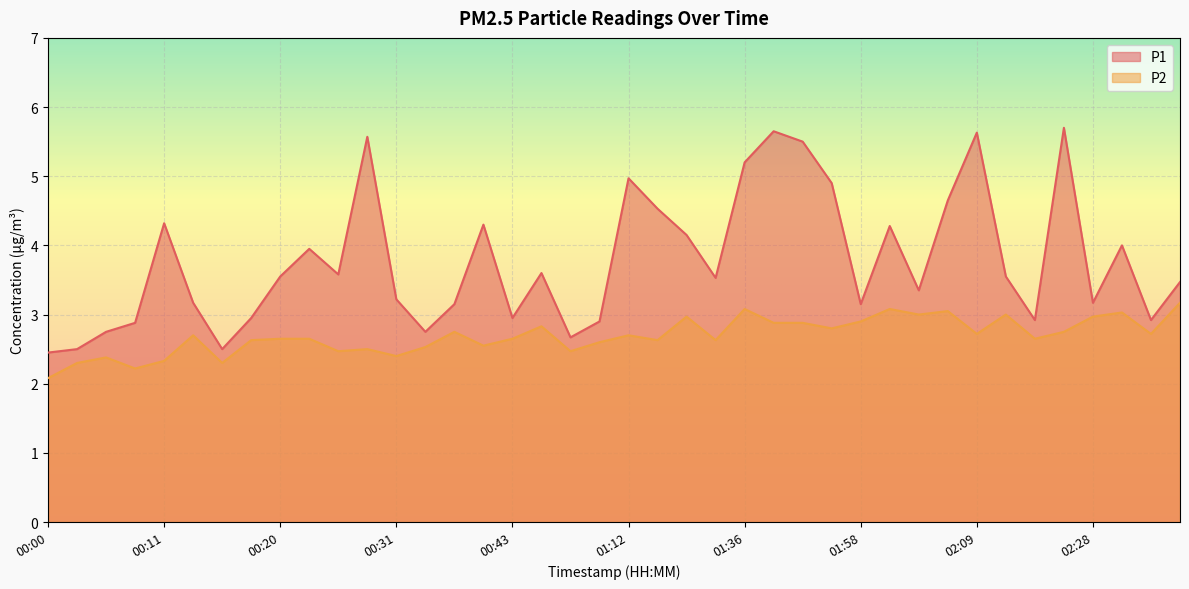

What is the label of the 30th point from the right?

00:25